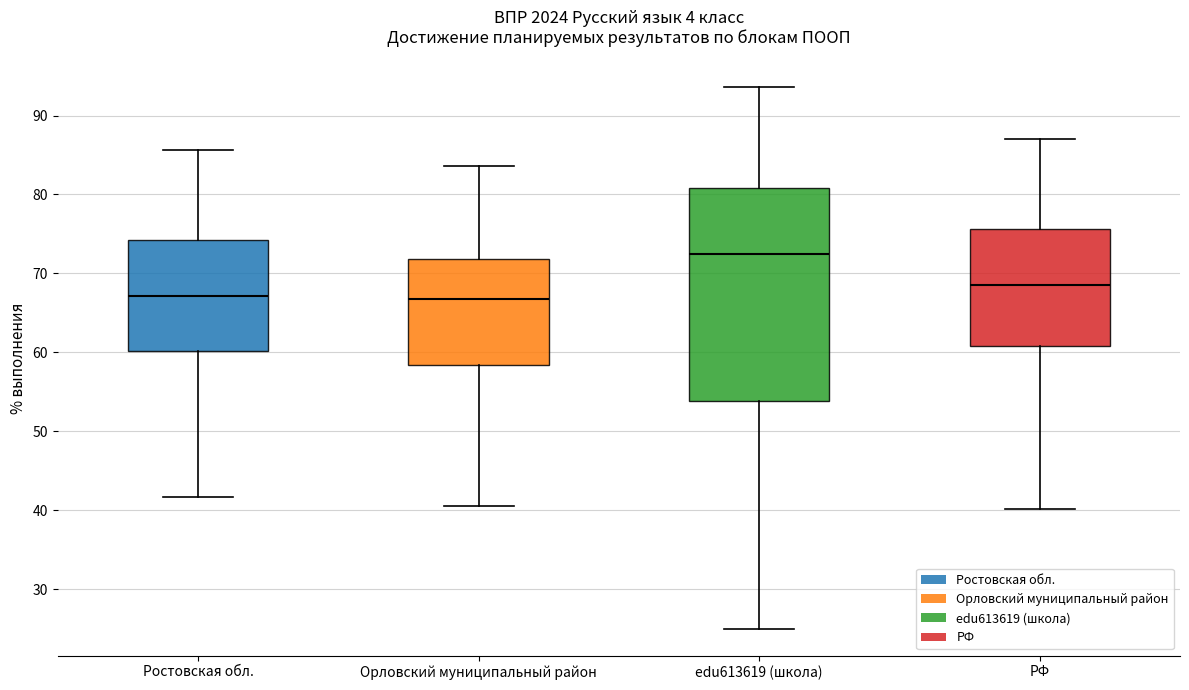

Reading left to right, transcribe this box plot: for each box, give where its median line is, the range the box spans, and where its two whiskers end, as read against the y-axis. The values are not printed on the chart, so give them approximately, as read against the axis.

Ростовская обл.: median 67, box 60 to 74, whiskers 42 to 86
Орловский муниципальный район: median 67, box 58 to 72, whiskers 40 to 84
edu613619 (школа): median 72, box 54 to 81, whiskers 25 to 94
РФ: median 69, box 61 to 76, whiskers 40 to 87